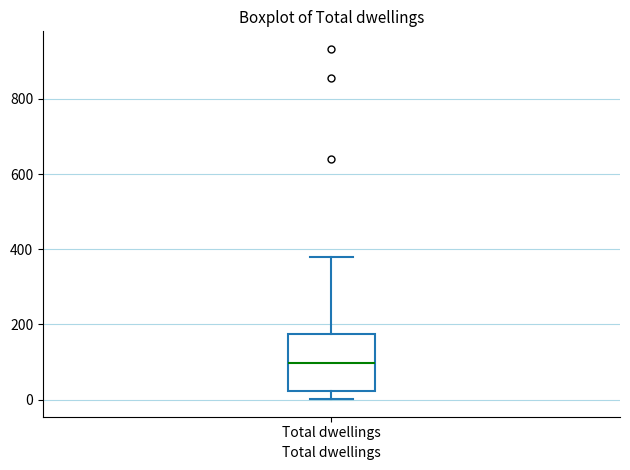

Where is the lower edge of the box for Total dwellings on the y-axis? The values are not printed on the chart, so give them approximately, as read against the axis.

20